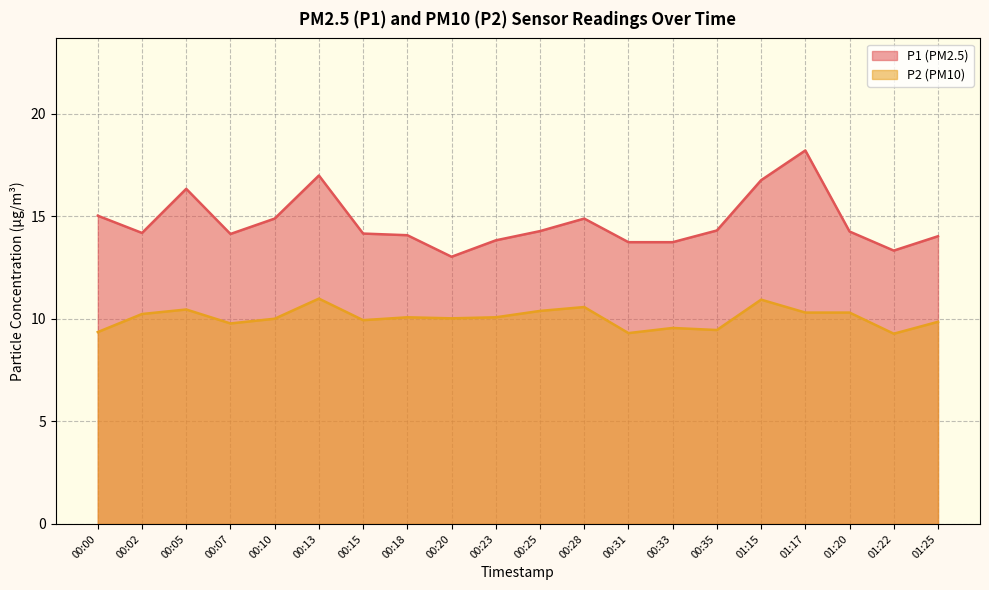

True or false: P1 and P2 intersect in this chart.

False